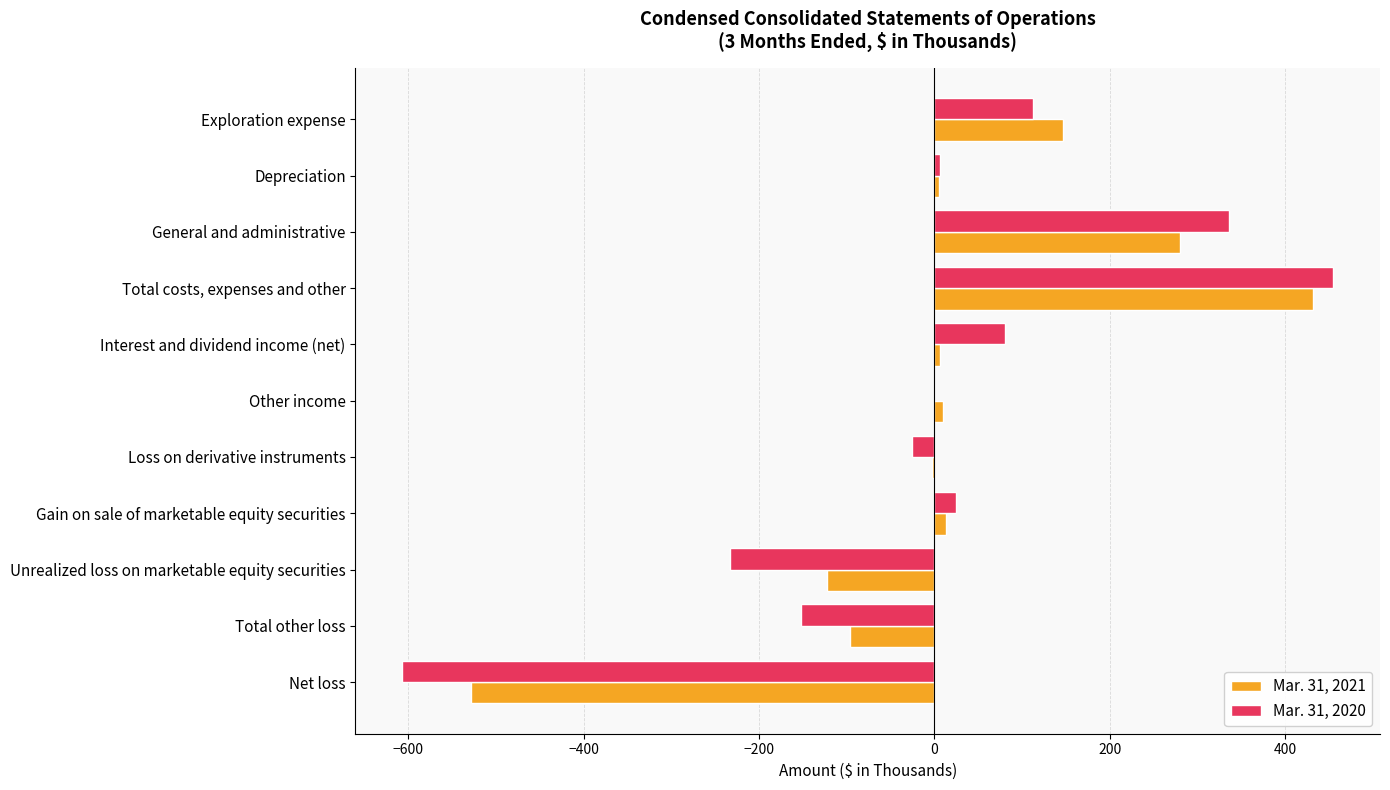

What is the total value across all series at Unrealized loss on marketable equity securities?

-355